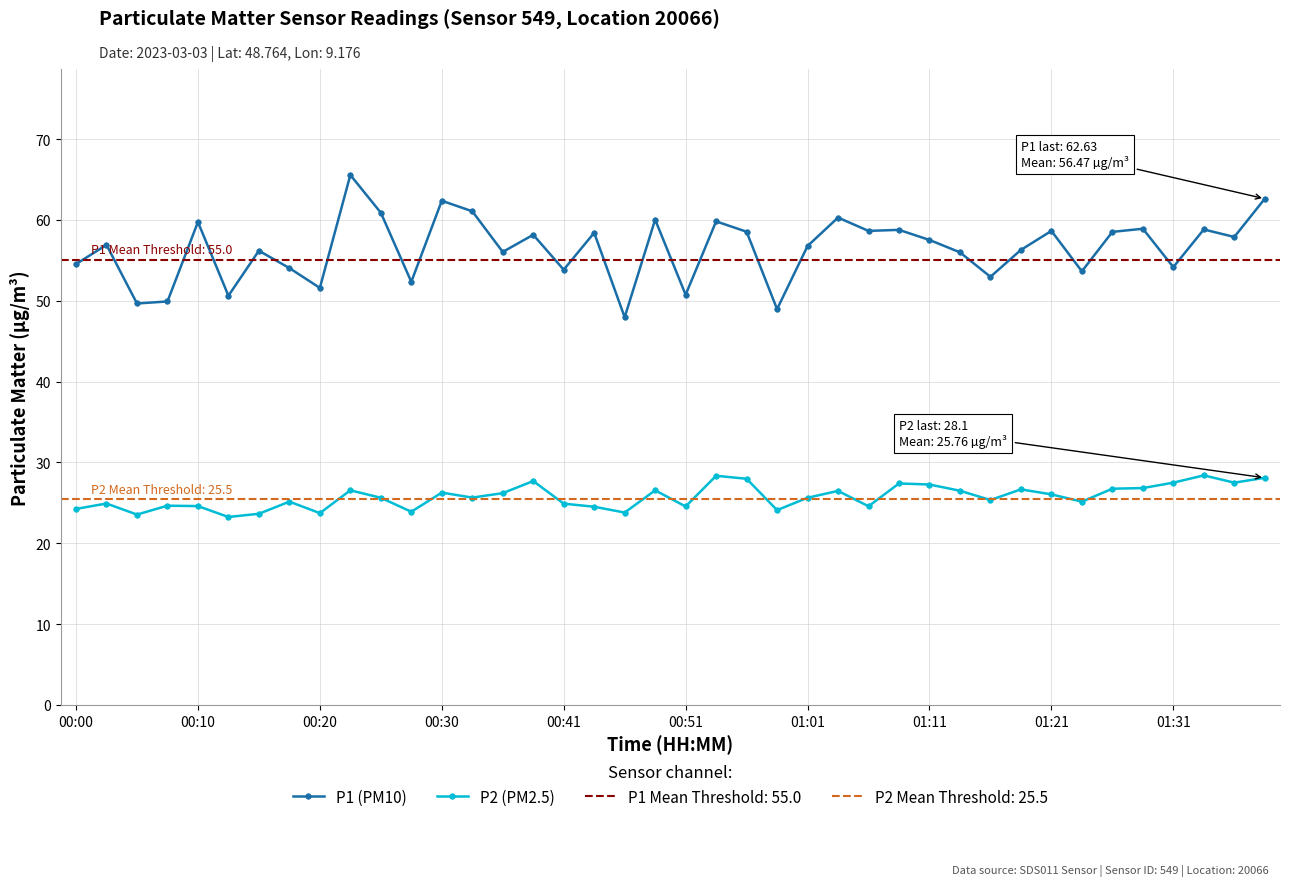

True or false: P1 (PM10) and P2 (PM2.5) cross at least once.

False